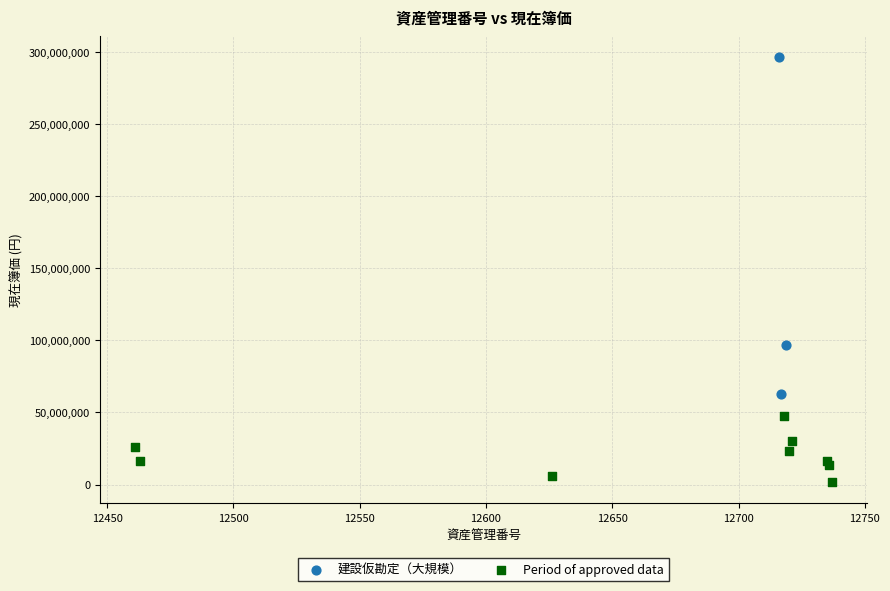

Which series contains the highest Y value?

建設仮勘定（大規模）